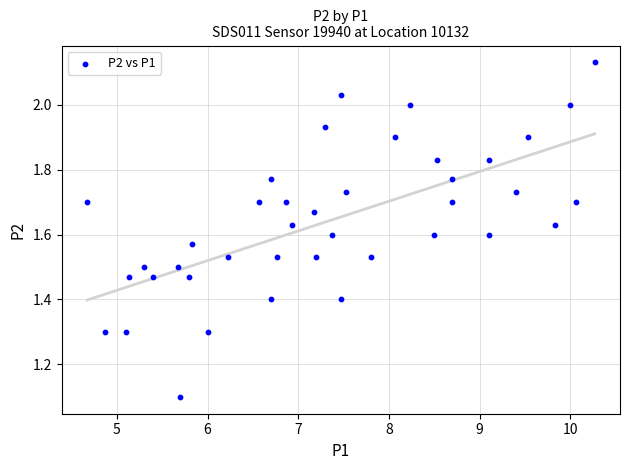

What is the range of X values (max minus min)?

5.6